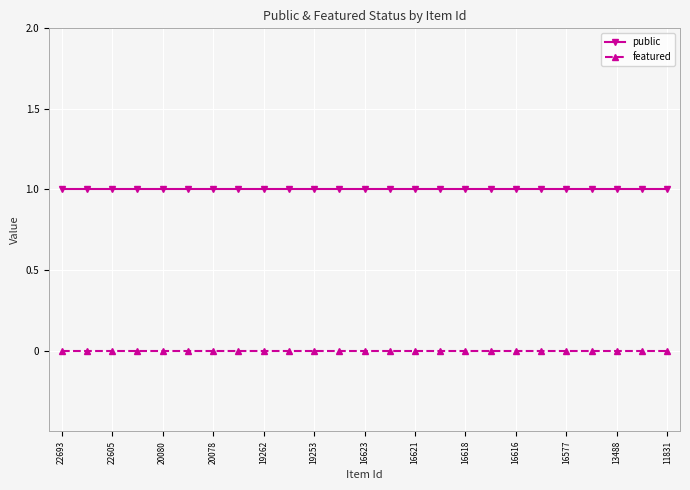

List the series in order of their overall mean, highest first.

public, featured